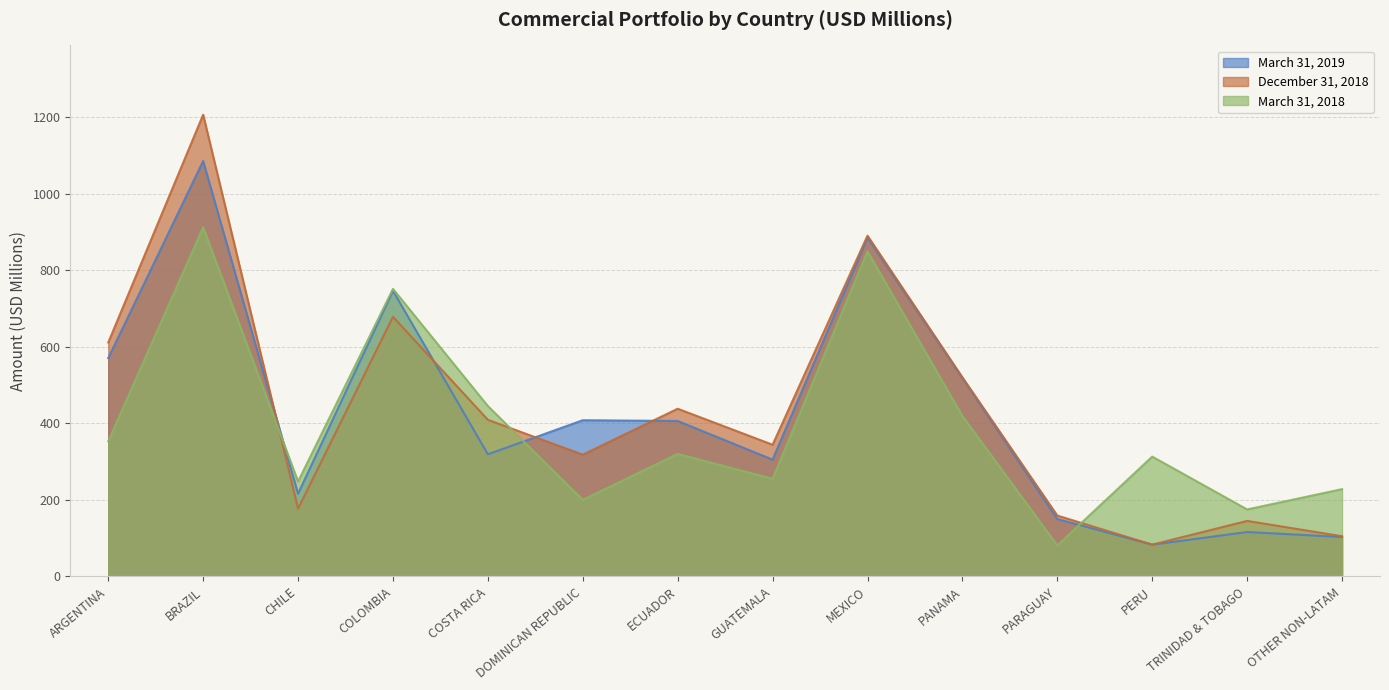

At which label does December 31, 2018 first exceed 409?

ARGENTINA